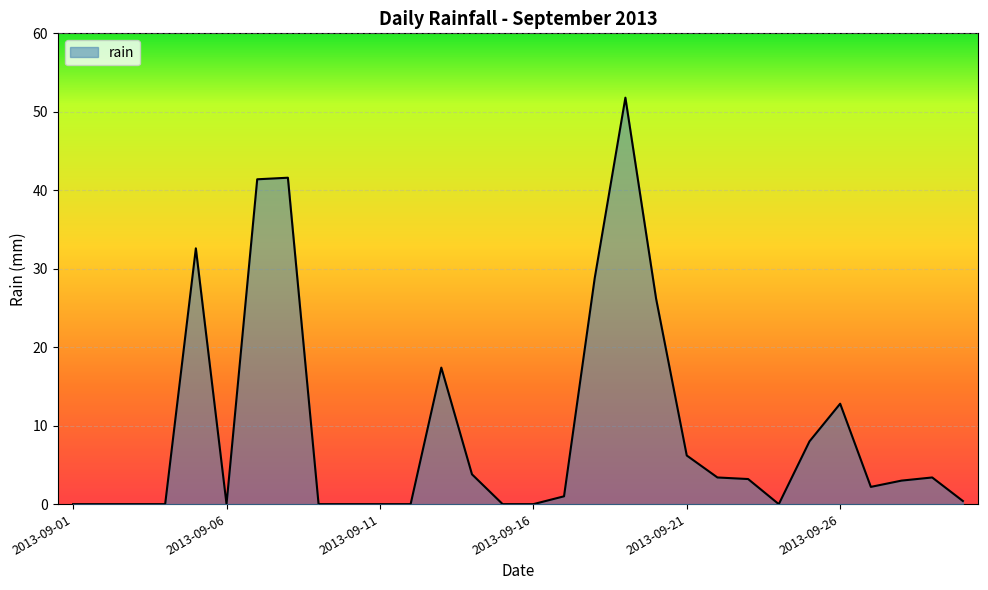

What is the greatest value displayed?

51.8